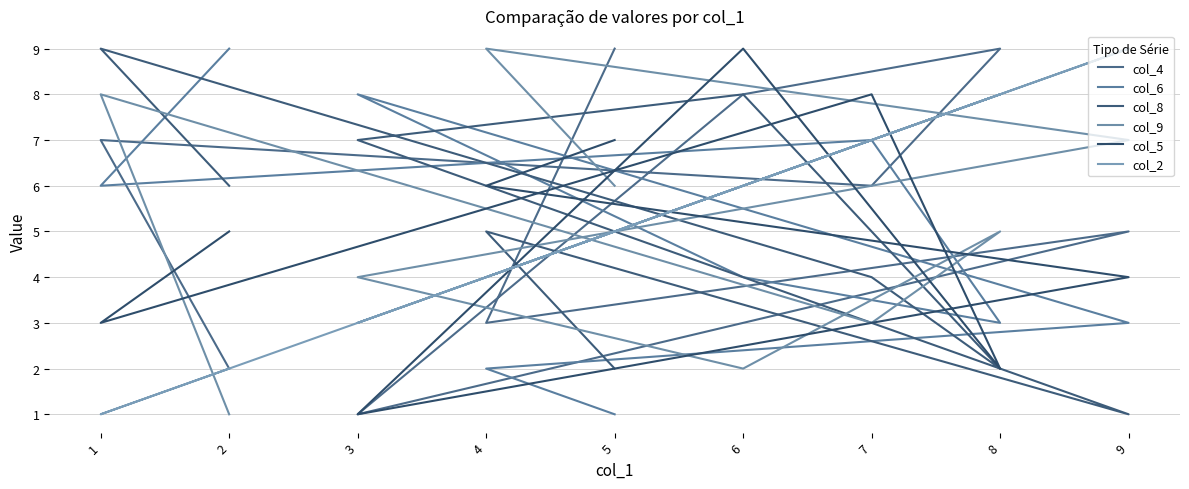

What is the difference between the maximum and minimum values in the col_6 series?

8